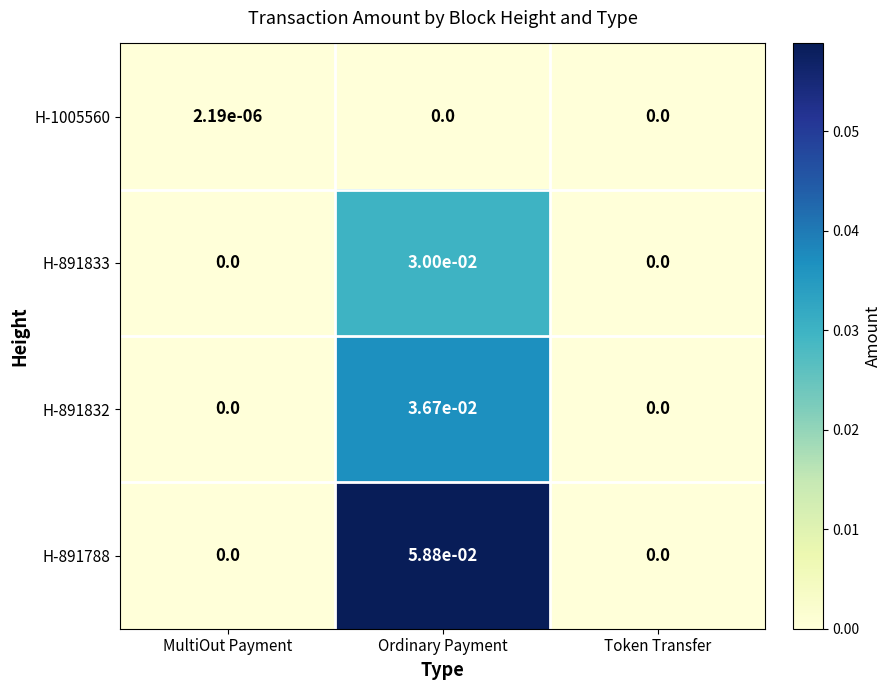

How many values in the H-891833 series exceed 0?

1